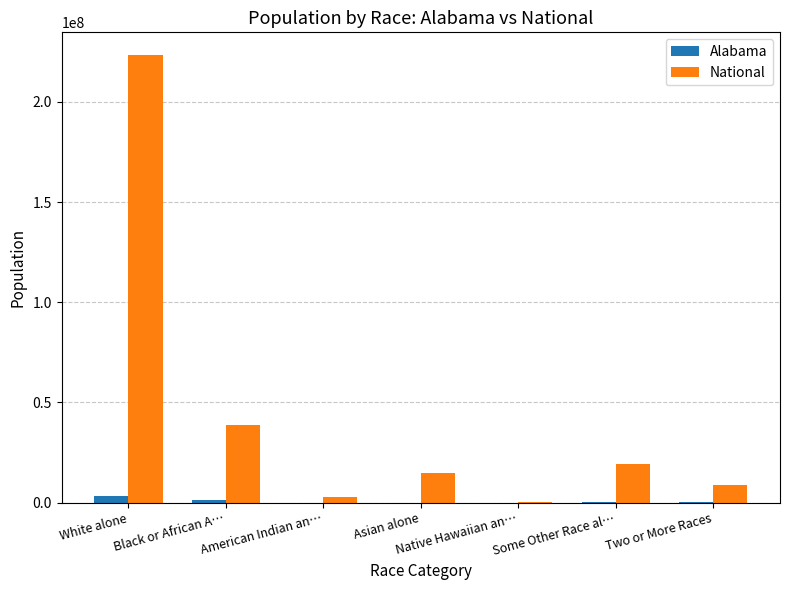

What is the sum of the National values at American Indian an… and Two or More Races?

11941321